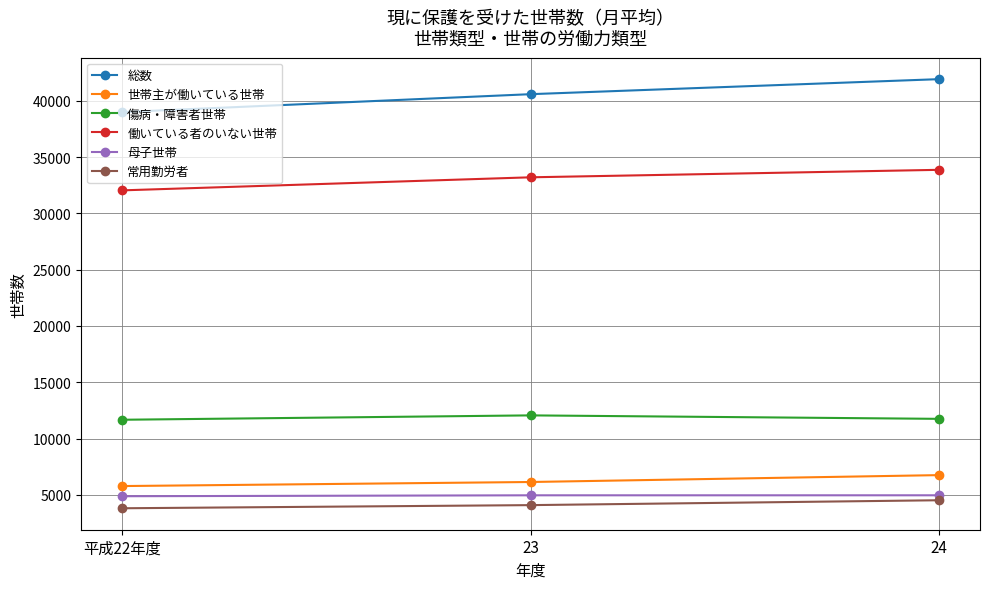

What is the label of the 1st point from the left?

平成22年度